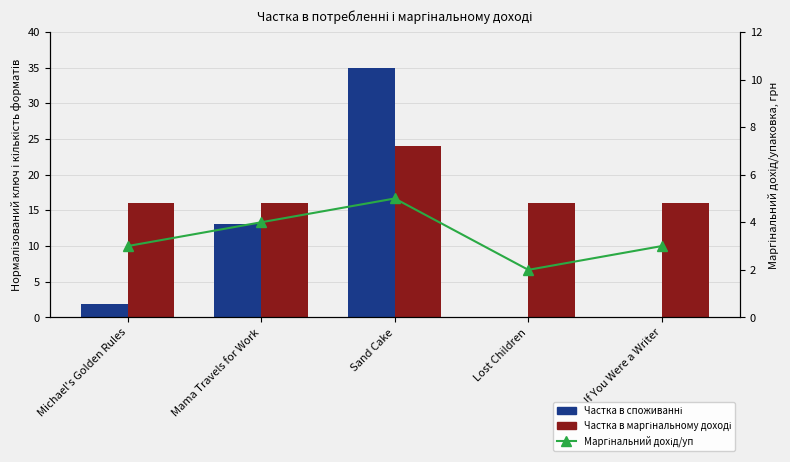

How many data points does each series have?

5